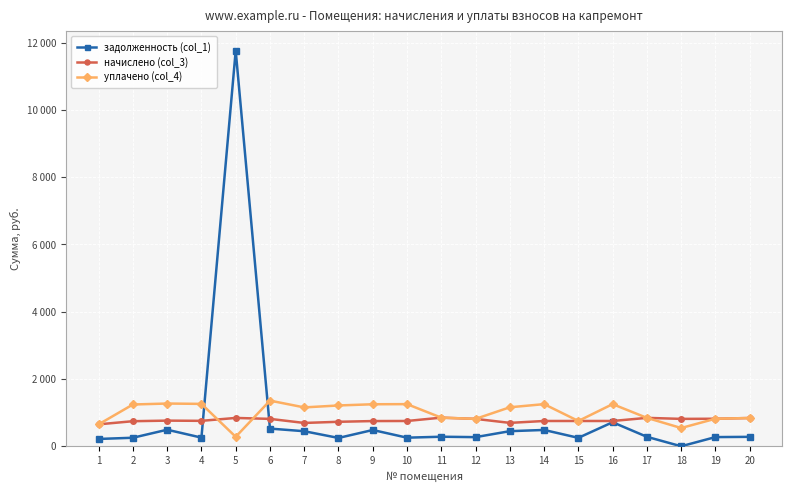

Reading left to right, what are all the values shown in this chart?

задолженность (col_1): 1=217.4	2=253.3	3=492.2	4=257.0	5=11762.9	6=525.6	7=447.6	8=247.5	9=483.8	10=255.5	11=283.7	12=271.4	13=448.9	14=485.2	15=250.6	16=714.9	17=281.5	18=0.0	19=272.9	20=280.1
начислено (col_3): 1=652.3	2=745.2	3=762.5	4=756.0	5=842.4	6=814.3	7=693.4	8=727.9	9=749.5	10=751.7	11=851.0	12=814.3	13=695.5	14=751.7	15=751.7	16=751.7	17=844.6	18=814.3	19=818.6	20=840.2
уплачено (col_4): 1=652.3	2=1242.0	3=1270.8	4=1260.0	5=281.0	6=1357.2	7=1155.6	8=1213.2	9=1249.2	10=1252.8	11=851.0	12=814.3	13=1159.2	14=1252.8	15=751.7	16=1252.8	17=844.6	18=542.9	19=818.6	20=840.2